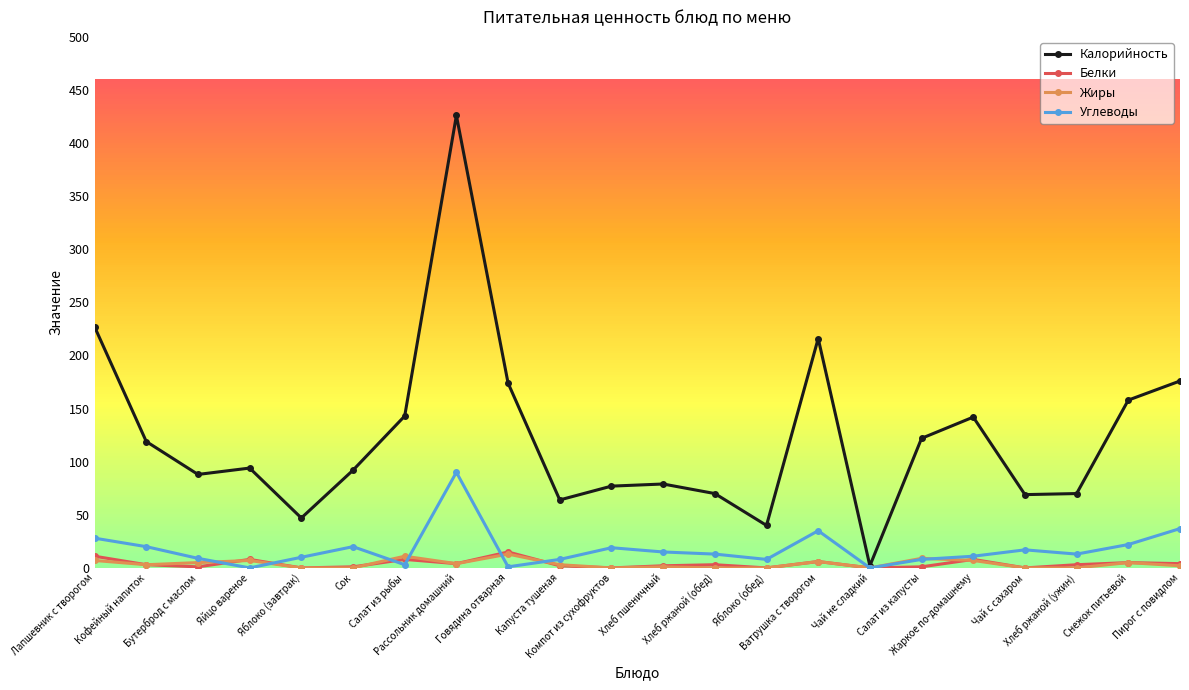

How many interior local peaks does the Калорийность series have?

5